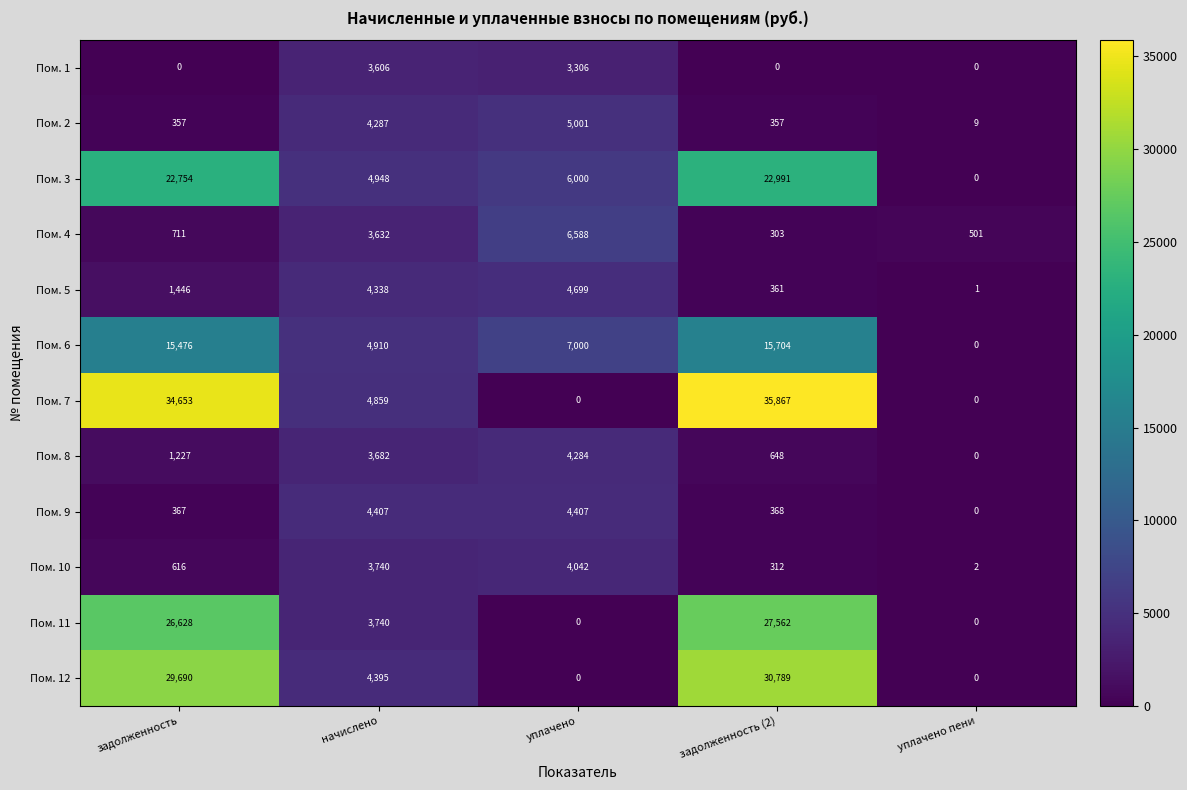

What is the difference between the maximum and minimum values in the Пом. 7 series?

35867